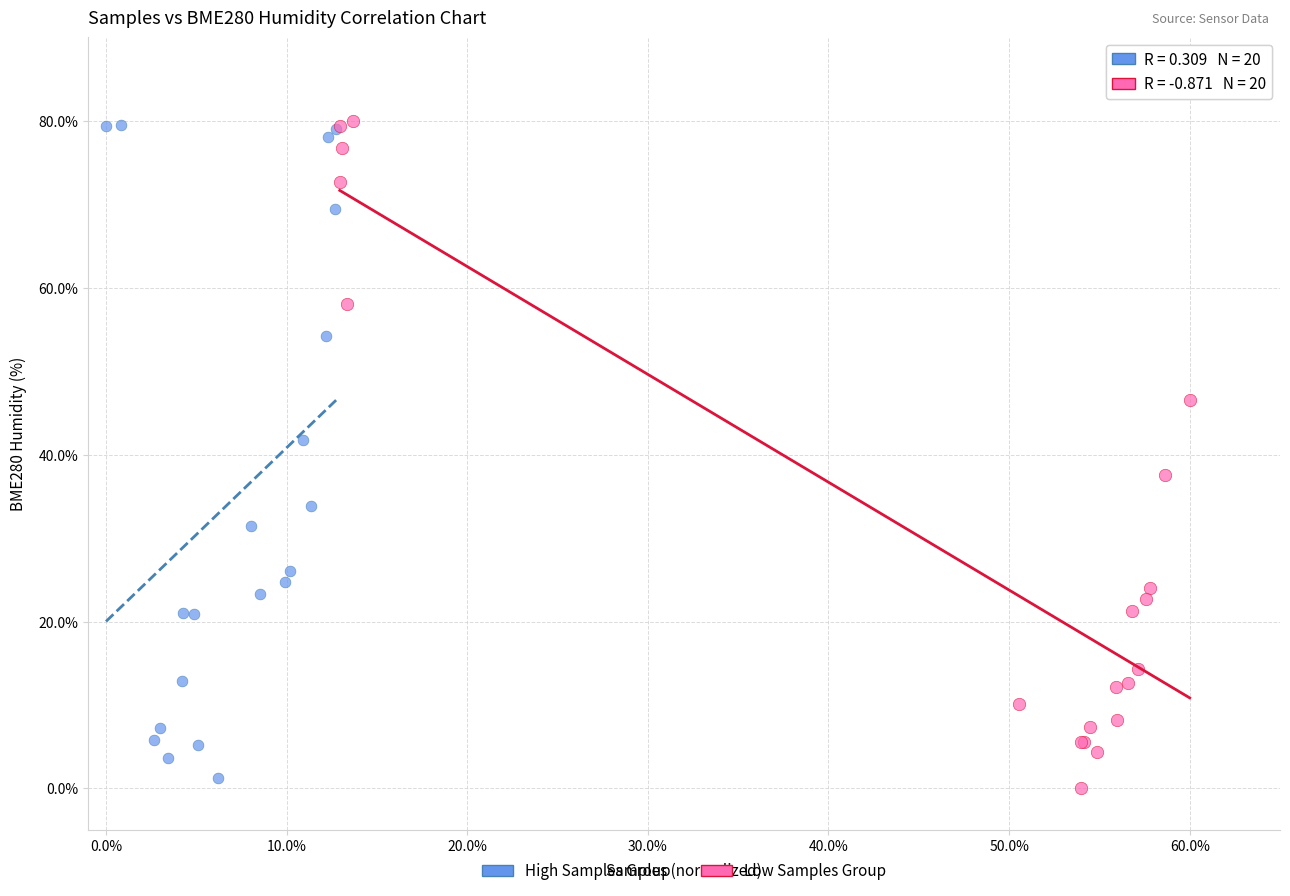

Which series contains the lowest Y value?

Low Samples Group